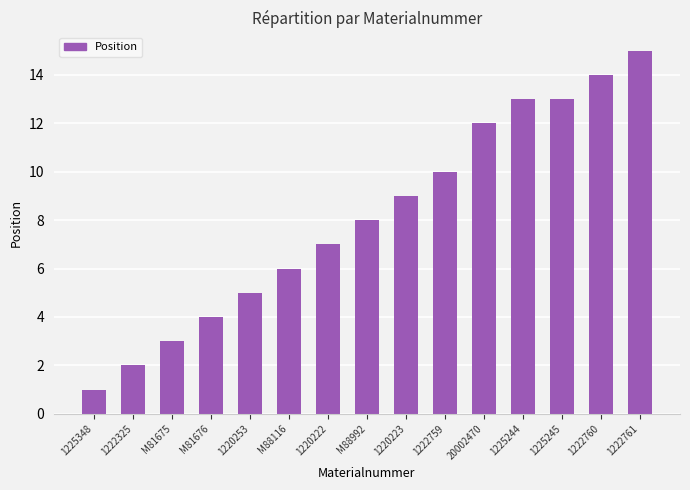

Does the chart contain any negative values?

No